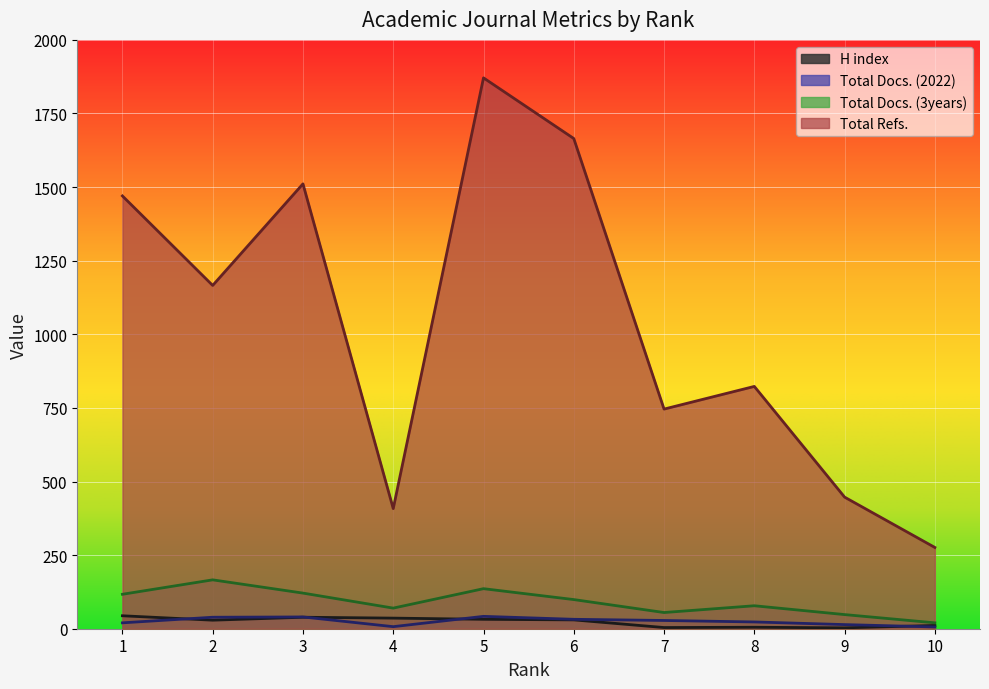

The value of H index at 5 is 20. True or false?

False